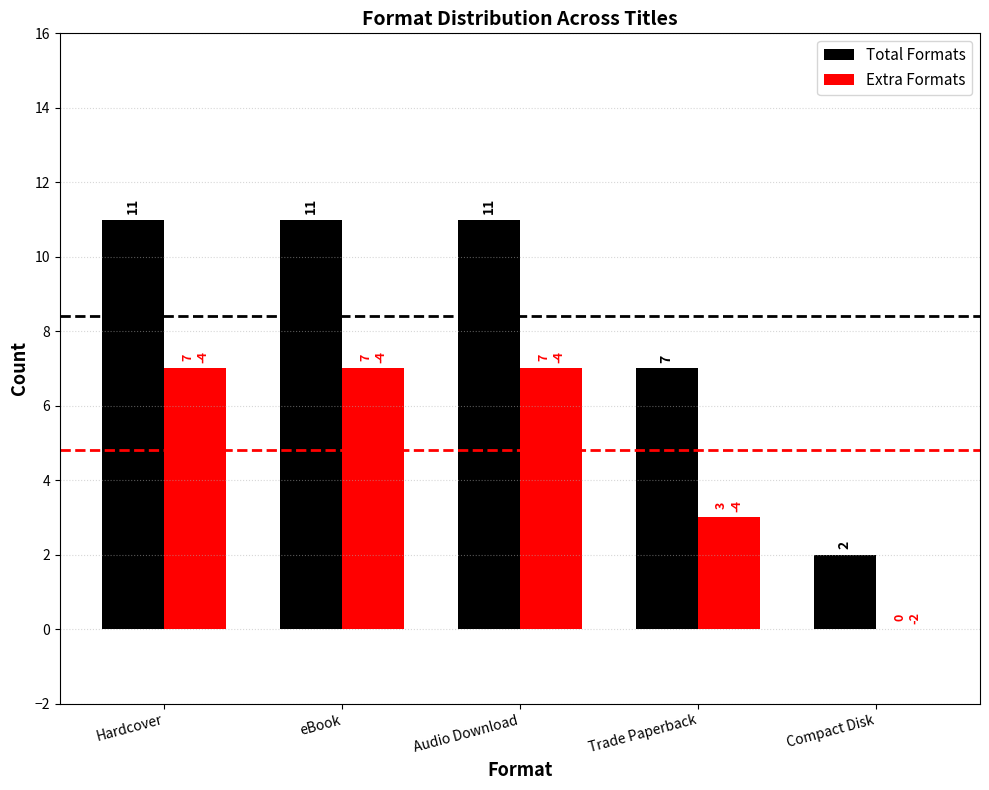

Which series changed the most between Audio Download and Compact Disk?

Total Formats